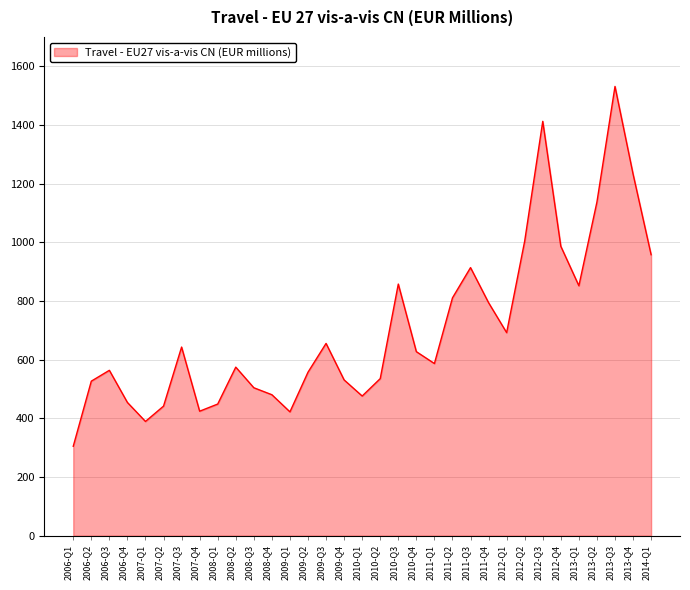

How many interior local valleys (lower than both neighbors) does the data have?

7